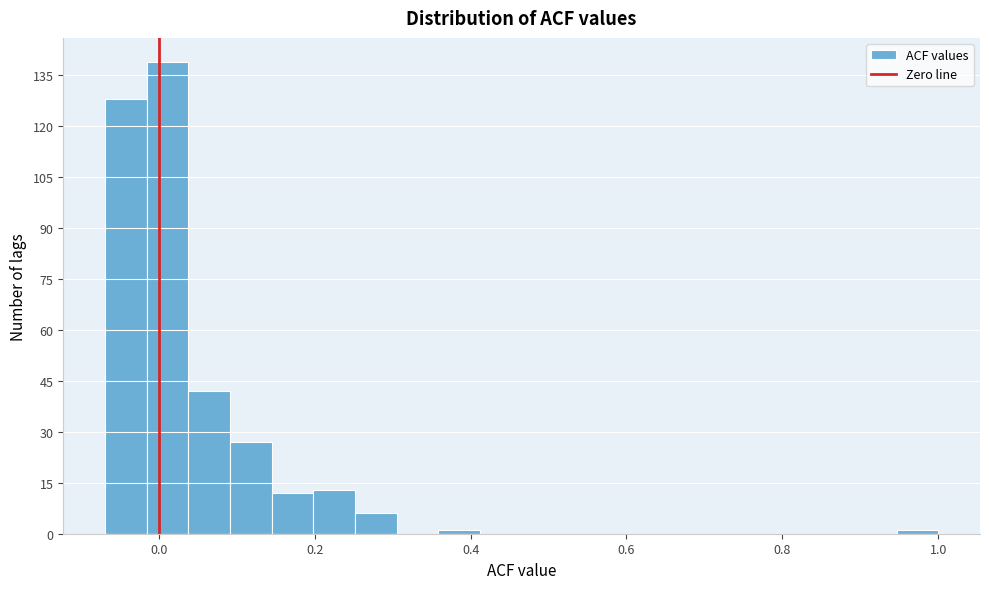

Read against the x-axis, roughly where is the centre of the tallest bar?

0.02